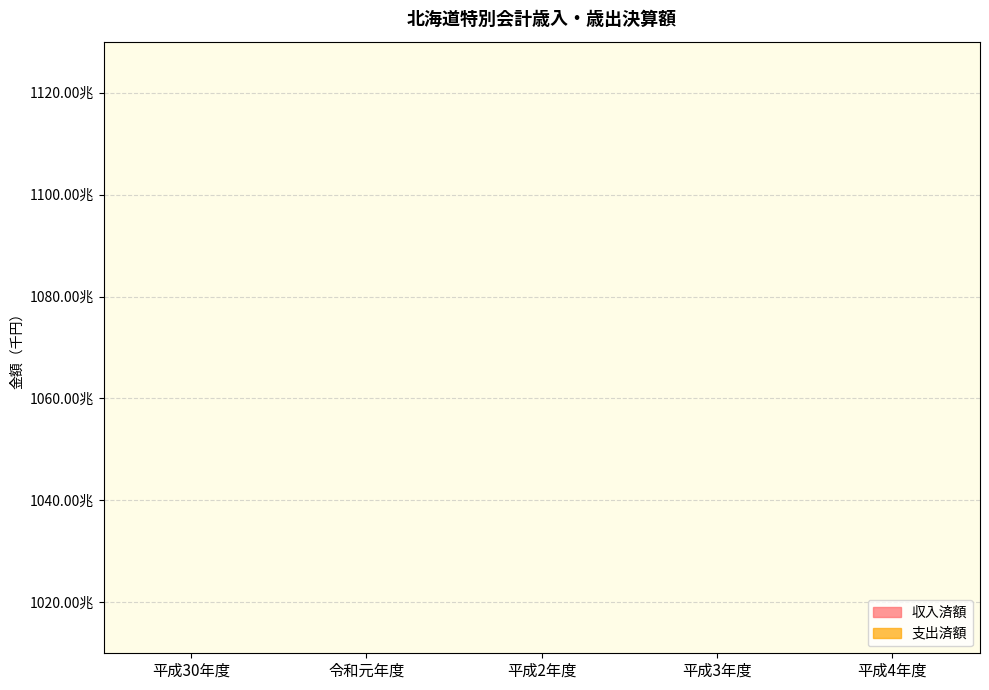

What position from the left is 平成4年度?

5